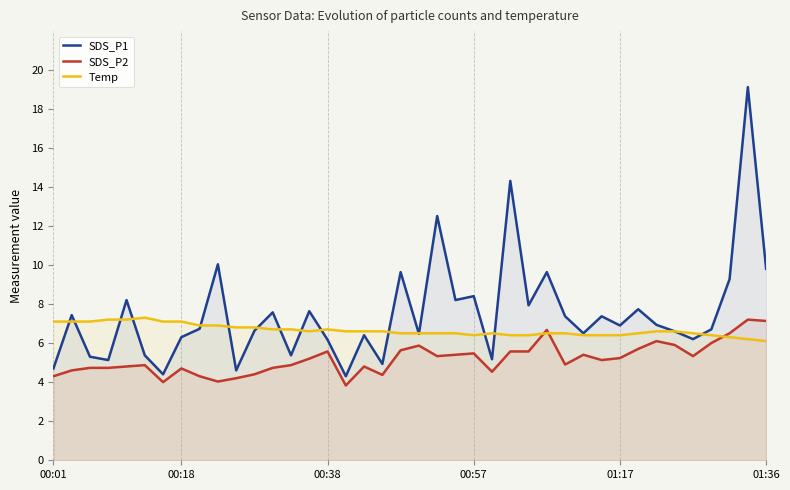

Reading right to left, extract all data points from this chart.

SDS_P1: 9.8	19.1	9.3	6.7	6.2	6.6	6.9	7.7	6.9	7.4	6.5	7.4	9.6	7.9	14.3	5.2	8.4	8.2	12.5	6.5	9.6	4.9	6.4	4.3	6.2	7.6	5.4	7.6	6.6	4.6	10.0	6.7	6.3	4.4	5.4	8.2	5.1	5.3	7.4	4.7
SDS_P2: 7.1	7.2	6.5	6.0	5.3	5.9	6.1	5.7	5.2	5.1	5.4	4.9	6.7	5.6	5.6	4.5	5.5	5.4	5.3	5.9	5.6	4.4	4.8	3.8	5.6	5.2	4.9	4.7	4.4	4.2	4.0	4.3	4.7	4.0	4.9	4.8	4.7	4.7	4.6	4.3
Temp: 6.1	6.2	6.3	6.4	6.5	6.6	6.6	6.5	6.4	6.4	6.4	6.5	6.5	6.4	6.4	6.5	6.4	6.5	6.5	6.5	6.5	6.6	6.6	6.6	6.7	6.6	6.7	6.7	6.8	6.8	6.9	6.9	7.1	7.1	7.3	7.2	7.2	7.1	7.1	7.1